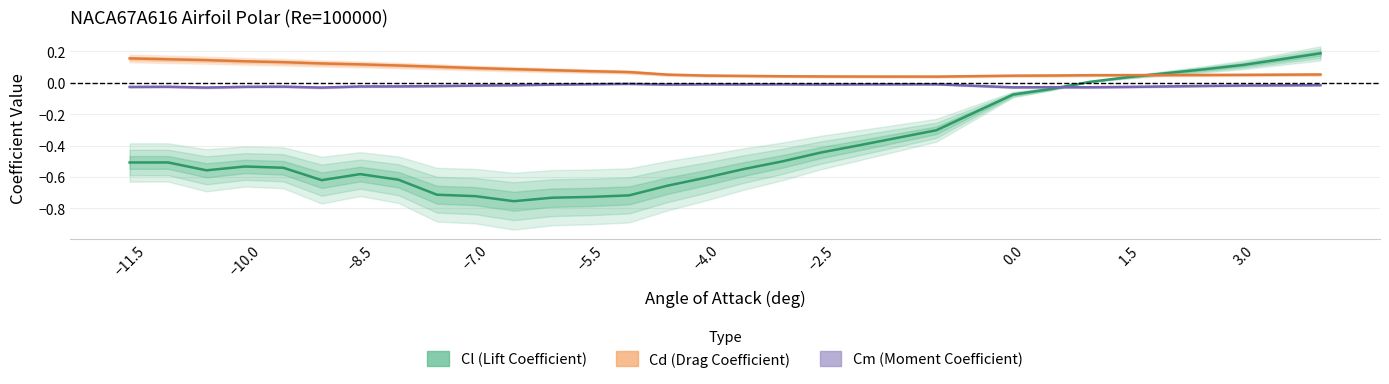

Which has a higher value, −4.0 or 14?

−4.0